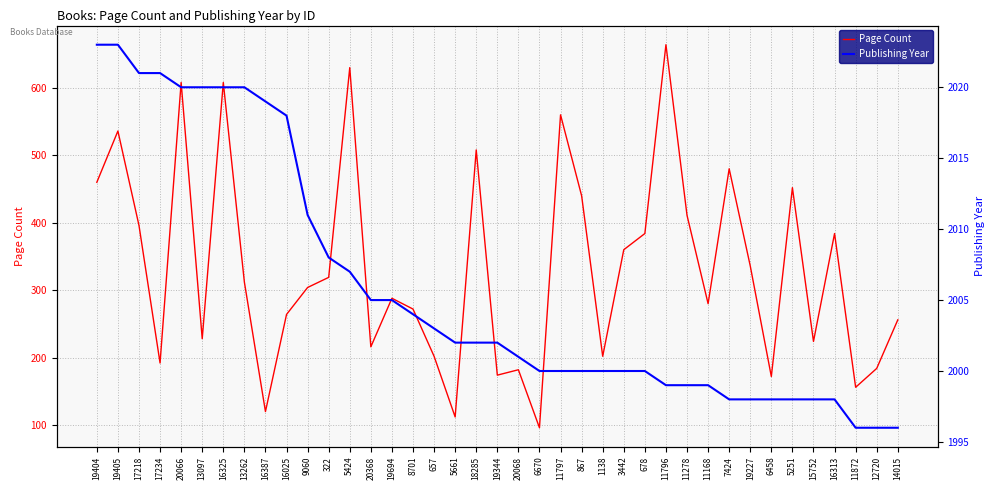

Reading right to left, list all the values displayed in this chart.

Page Count: 256	184	156	384	224	452	172	336	480	280	411	664	384	360	202	440	560	96	182	174	508	112	202	272	288	216	630	319	304	264	120	312	608	228	608	192	396	536	460
Publishing Year: 1996	1996	1996	1998	1998	1998	1998	1998	1998	1999	1999	1999	2000	2000	2000	2000	2000	2000	2001	2002	2002	2002	2003	2004	2005	2005	2007	2008	2011	2018	2019	2020	2020	2020	2020	2021	2021	2023	2023